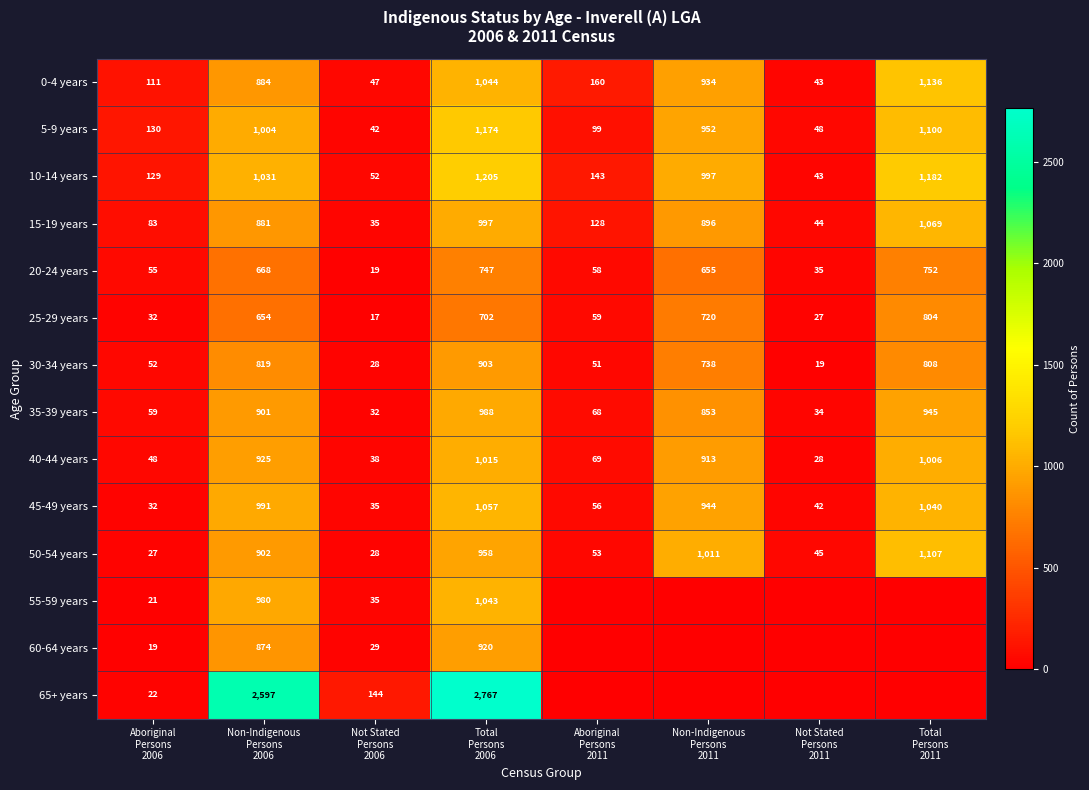

What is the average value of the 45-49 years series?

525